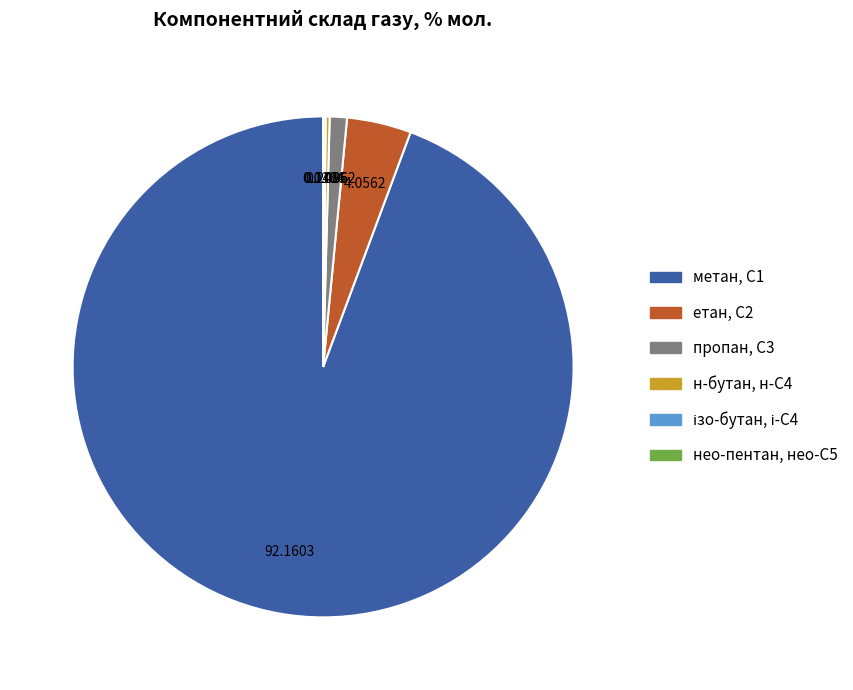

What is the majority slice?

метан, С1